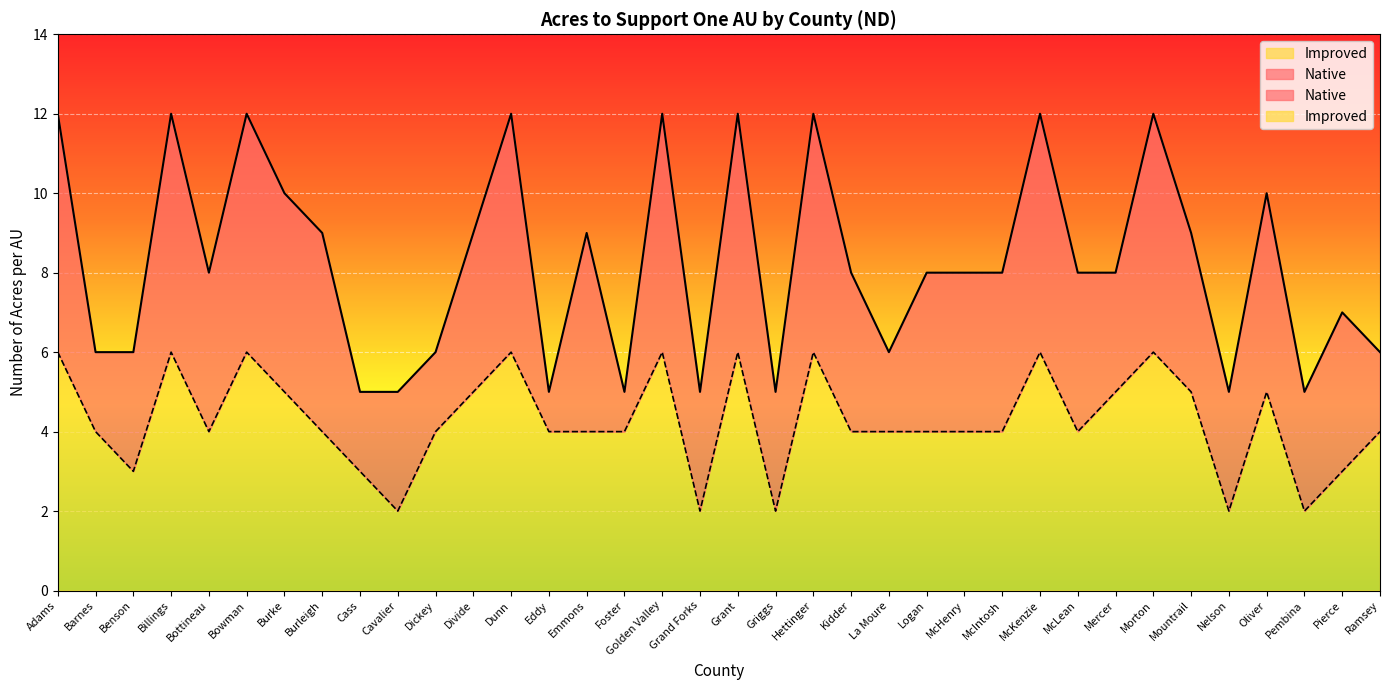

Reading left to right, transcribe all the data shown in this chart.

Native: 12	6	6	12	8	12	10	9	5	5	6	9	12	5	9	5	12	5	12	5	12	8	6	8	8	8	12	8	8	12	9	5	10	5	7	6
Improved: 6	4	3	6	4	6	5	4	3	2	4	5	6	4	4	4	6	2	6	2	6	4	4	4	4	4	6	4	5	6	5	2	5	2	3	4